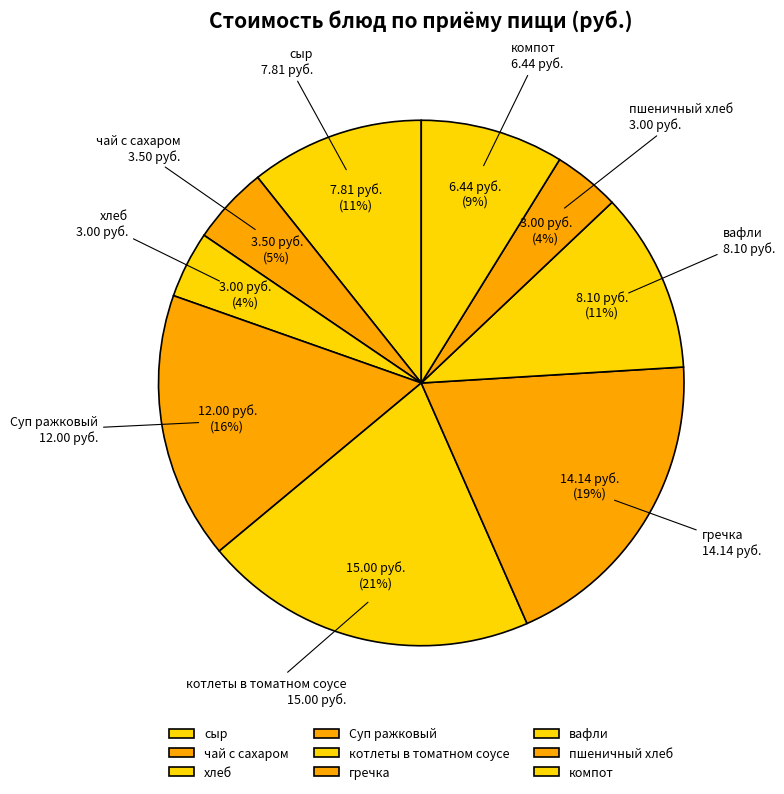

To the nearest percent, what percentage of the pie is котлеты в томатном соусе?

21%